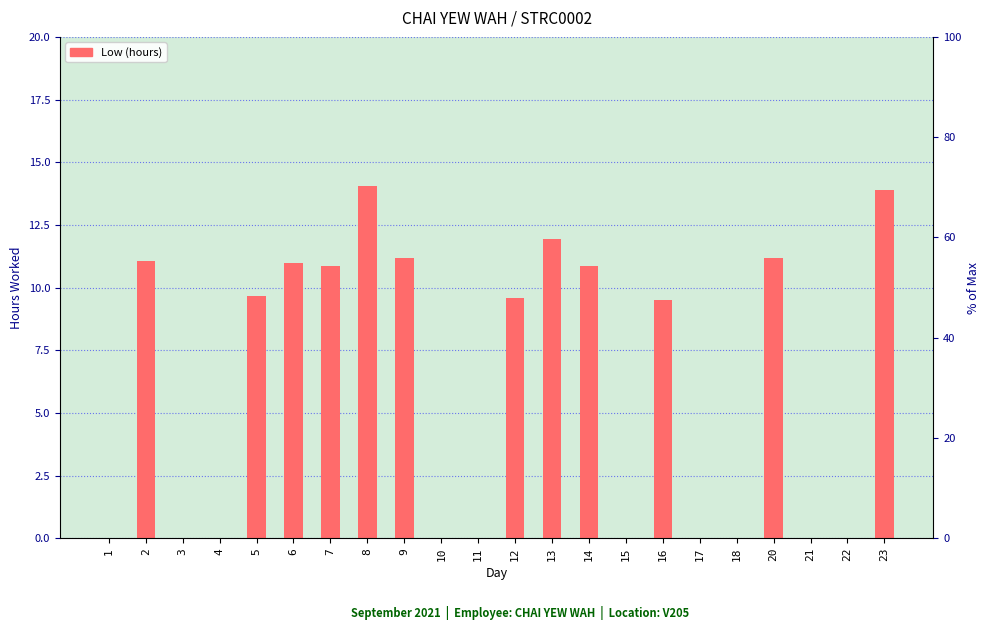

Count the number of data series in this chart.

1